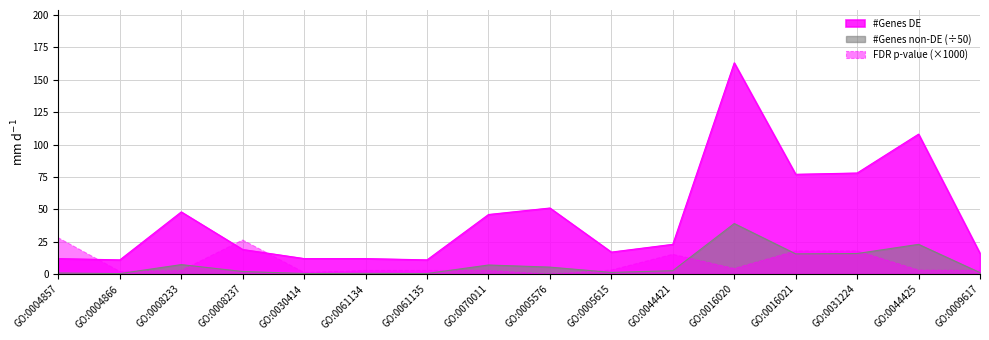

How many values in the #Genes non-DE series are below 2?

7